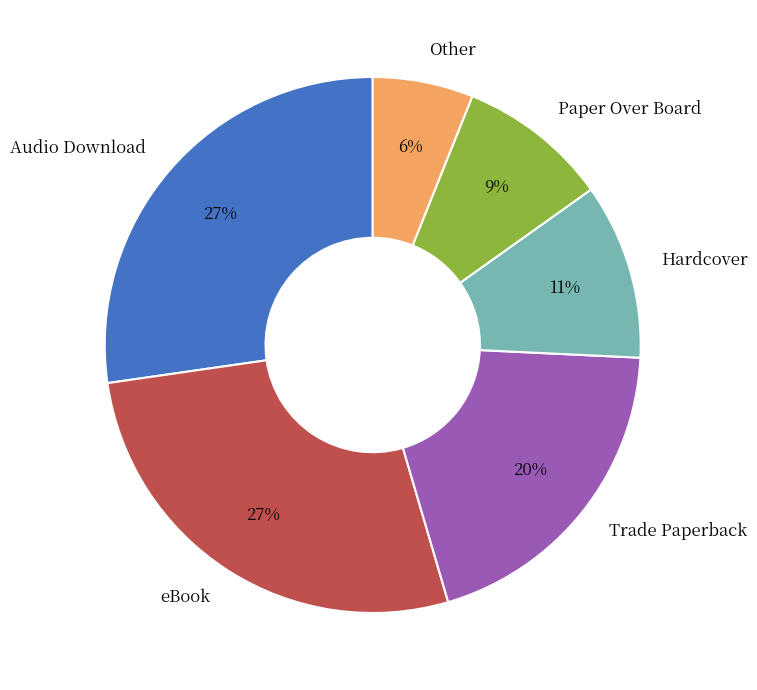

To the nearest percent, what portion does Hardcover represent?

11%